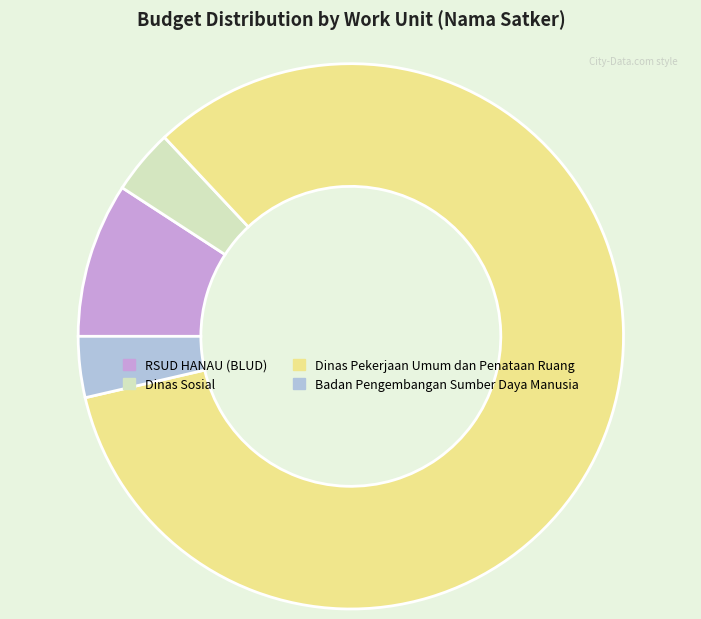

Combined, do Dinas Sosial and Dinas Pekerjaan Umum dan Penataan Ruang account for over 50%?

Yes